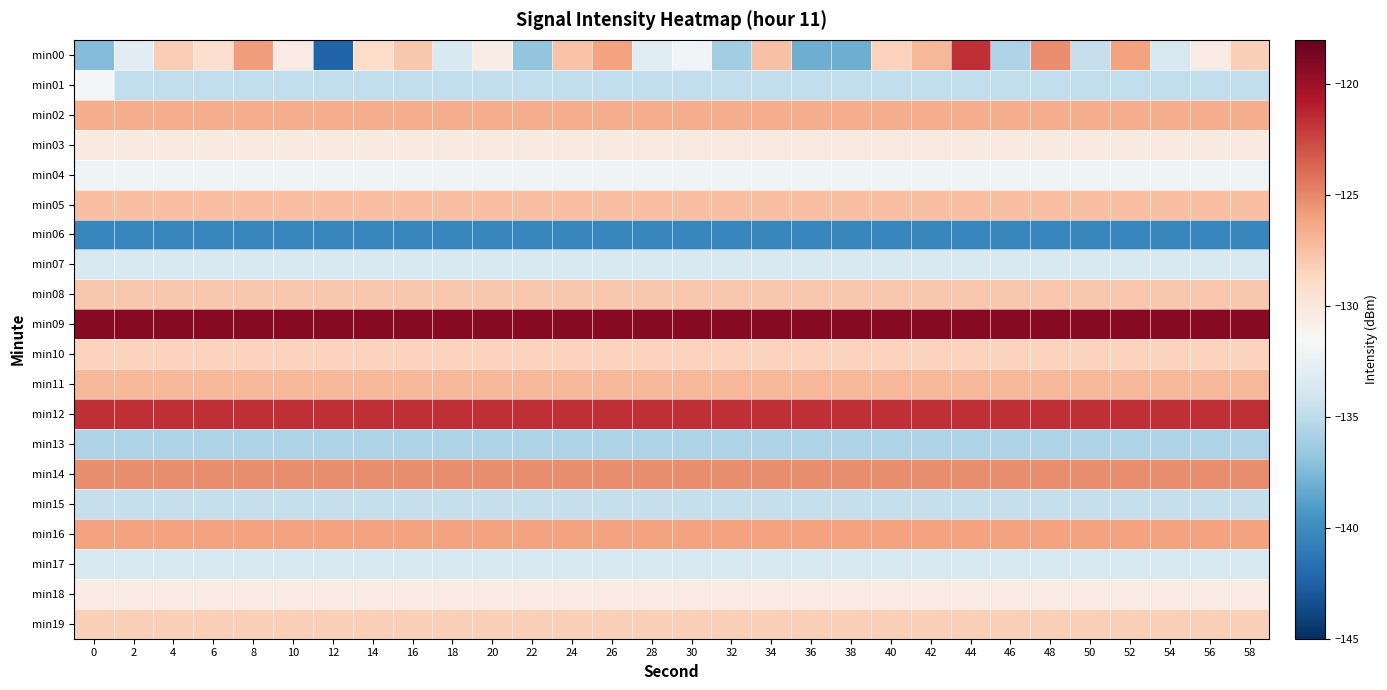

Reading left to right, list all the values displayed in this chart.

min00: 0=-137.3	2=-132.9	4=-128.2	6=-129.2	8=-125.9	10=-130.4	12=-142.3	14=-129.0	16=-127.9	18=-133.6	20=-130.5	22=-136.9	24=-127.7	26=-126.1	28=-133.1	30=-131.9	32=-136.2	34=-127.5	36=-138.1	38=-138.1	40=-128.4	42=-127.0	44=-121.7	46=-135.6	48=-125.2	50=-134.6	52=-126.0	54=-133.6	56=-130.4	58=-128.3
min01: 0=-131.7	2=-134.8	4=-134.8	6=-134.8	8=-134.8	10=-134.8	12=-134.8	14=-134.8	16=-134.8	18=-134.8	20=-134.8	22=-134.8	24=-134.8	26=-134.8	28=-134.8	30=-134.8	32=-134.8	34=-134.8	36=-134.8	38=-134.8	40=-134.8	42=-134.8	44=-134.8	46=-134.8	48=-134.8	50=-134.8	52=-134.8	54=-134.8	56=-134.8	58=-134.8
min02: 0=-126.6	2=-126.6	4=-126.6	6=-126.6	8=-126.6	10=-126.6	12=-126.6	14=-126.6	16=-126.6	18=-126.6	20=-126.6	22=-126.6	24=-126.6	26=-126.6	28=-126.6	30=-126.6	32=-126.6	34=-126.6	36=-126.6	38=-126.6	40=-126.6	42=-126.6	44=-126.6	46=-126.6	48=-126.6	50=-126.6	52=-126.6	54=-126.6	56=-126.6	58=-126.6
min03: 0=-130.3	2=-130.3	4=-130.3	6=-130.3	8=-130.3	10=-130.3	12=-130.3	14=-130.3	16=-130.3	18=-130.3	20=-130.3	22=-130.3	24=-130.3	26=-130.3	28=-130.3	30=-130.3	32=-130.3	34=-130.3	36=-130.3	38=-130.3	40=-130.3	42=-130.3	44=-130.3	46=-130.3	48=-130.3	50=-130.3	52=-130.3	54=-130.3	56=-130.3	58=-130.3
min04: 0=-132.0	2=-132.0	4=-132.0	6=-132.0	8=-132.0	10=-132.0	12=-132.0	14=-132.0	16=-132.0	18=-132.0	20=-132.0	22=-132.0	24=-132.0	26=-132.0	28=-132.0	30=-132.0	32=-132.0	34=-132.0	36=-132.0	38=-132.0	40=-132.0	42=-132.0	44=-132.0	46=-132.0	48=-132.0	50=-132.0	52=-132.0	54=-132.0	56=-132.0	58=-132.0
min05: 0=-127.5	2=-127.5	4=-127.5	6=-127.5	8=-127.5	10=-127.5	12=-127.5	14=-127.5	16=-127.5	18=-127.5	20=-127.5	22=-127.5	24=-127.5	26=-127.5	28=-127.5	30=-127.5	32=-127.5	34=-127.5	36=-127.5	38=-127.5	40=-127.5	42=-127.5	44=-127.5	46=-127.5	48=-127.5	50=-127.5	52=-127.5	54=-127.5	56=-127.5	58=-127.5
min06: 0=-140.3	2=-140.3	4=-140.3	6=-140.3	8=-140.3	10=-140.3	12=-140.3	14=-140.3	16=-140.3	18=-140.3	20=-140.3	22=-140.3	24=-140.3	26=-140.3	28=-140.3	30=-140.3	32=-140.3	34=-140.3	36=-140.3	38=-140.3	40=-140.3	42=-140.3	44=-140.3	46=-140.3	48=-140.3	50=-140.3	52=-140.3	54=-140.3	56=-140.3	58=-140.3
min07: 0=-133.6	2=-133.6	4=-133.6	6=-133.6	8=-133.6	10=-133.6	12=-133.6	14=-133.6	16=-133.6	18=-133.6	20=-133.6	22=-133.6	24=-133.6	26=-133.6	28=-133.6	30=-133.6	32=-133.6	34=-133.6	36=-133.6	38=-133.6	40=-133.6	42=-133.6	44=-133.6	46=-133.6	48=-133.6	50=-133.6	52=-133.6	54=-133.6	56=-133.6	58=-133.6
min08: 0=-127.9	2=-127.9	4=-127.9	6=-127.9	8=-127.9	10=-127.9	12=-127.9	14=-127.9	16=-127.9	18=-127.9	20=-127.9	22=-127.9	24=-127.9	26=-127.9	28=-127.9	30=-127.9	32=-127.9	34=-127.9	36=-127.9	38=-127.9	40=-127.9	42=-127.9	44=-127.9	46=-127.9	48=-127.9	50=-127.9	52=-127.9	54=-127.9	56=-127.9	58=-127.9
min09: 0=-119.2	2=-119.2	4=-119.2	6=-119.2	8=-119.2	10=-119.2	12=-119.2	14=-119.2	16=-119.2	18=-119.2	20=-119.2	22=-119.2	24=-119.2	26=-119.2	28=-119.2	30=-119.2	32=-119.2	34=-119.2	36=-119.2	38=-119.2	40=-119.2	42=-119.2	44=-119.2	46=-119.2	48=-119.2	50=-119.2	52=-119.2	54=-119.2	56=-119.2	58=-119.2
min10: 0=-128.4	2=-128.4	4=-128.4	6=-128.4	8=-128.4	10=-128.4	12=-128.4	14=-128.4	16=-128.4	18=-128.4	20=-128.4	22=-128.4	24=-128.4	26=-128.4	28=-128.4	30=-128.4	32=-128.4	34=-128.4	36=-128.4	38=-128.4	40=-128.4	42=-128.4	44=-128.4	46=-128.4	48=-128.4	50=-128.4	52=-128.4	54=-128.4	56=-128.4	58=-128.4
min11: 0=-127.0	2=-127.0	4=-127.0	6=-127.0	8=-127.0	10=-127.0	12=-127.0	14=-127.0	16=-127.0	18=-127.0	20=-127.0	22=-127.0	24=-127.0	26=-127.0	28=-127.0	30=-127.0	32=-127.0	34=-127.0	36=-127.0	38=-127.0	40=-127.0	42=-127.0	44=-127.0	46=-127.0	48=-127.0	50=-127.0	52=-127.0	54=-127.0	56=-127.0	58=-127.0
min12: 0=-121.7	2=-121.7	4=-121.7	6=-121.7	8=-121.7	10=-121.7	12=-121.7	14=-121.7	16=-121.7	18=-121.7	20=-121.7	22=-121.7	24=-121.7	26=-121.7	28=-121.7	30=-121.7	32=-121.7	34=-121.7	36=-121.7	38=-121.7	40=-121.7	42=-121.7	44=-121.7	46=-121.7	48=-121.7	50=-121.7	52=-121.7	54=-121.7	56=-121.7	58=-121.7
min13: 0=-135.6	2=-135.6	4=-135.6	6=-135.6	8=-135.6	10=-135.6	12=-135.6	14=-135.6	16=-135.6	18=-135.6	20=-135.6	22=-135.6	24=-135.6	26=-135.6	28=-135.6	30=-135.6	32=-135.6	34=-135.6	36=-135.6	38=-135.6	40=-135.6	42=-135.6	44=-135.6	46=-135.6	48=-135.6	50=-135.6	52=-135.6	54=-135.6	56=-135.6	58=-135.6
min14: 0=-125.2	2=-125.2	4=-125.2	6=-125.2	8=-125.2	10=-125.2	12=-125.2	14=-125.2	16=-125.2	18=-125.2	20=-125.2	22=-125.2	24=-125.2	26=-125.2	28=-125.2	30=-125.2	32=-125.2	34=-125.2	36=-125.2	38=-125.2	40=-125.2	42=-125.2	44=-125.2	46=-125.2	48=-125.2	50=-125.2	52=-125.2	54=-125.2	56=-125.2	58=-125.2
min15: 0=-134.6	2=-134.6	4=-134.6	6=-134.6	8=-134.6	10=-134.6	12=-134.6	14=-134.6	16=-134.6	18=-134.6	20=-134.6	22=-134.6	24=-134.6	26=-134.6	28=-134.6	30=-134.6	32=-134.6	34=-134.6	36=-134.6	38=-134.6	40=-134.6	42=-134.6	44=-134.6	46=-134.6	48=-134.6	50=-134.6	52=-134.6	54=-134.6	56=-134.6	58=-134.6
min16: 0=-126.0	2=-126.0	4=-126.0	6=-126.0	8=-126.0	10=-126.0	12=-126.0	14=-126.0	16=-126.0	18=-126.0	20=-126.0	22=-126.0	24=-126.0	26=-126.0	28=-126.0	30=-126.0	32=-126.0	34=-126.0	36=-126.0	38=-126.0	40=-126.0	42=-126.0	44=-126.0	46=-126.0	48=-126.0	50=-126.0	52=-126.0	54=-126.0	56=-126.0	58=-126.0
min17: 0=-133.6	2=-133.6	4=-133.6	6=-133.6	8=-133.6	10=-133.6	12=-133.6	14=-133.6	16=-133.6	18=-133.6	20=-133.6	22=-133.6	24=-133.6	26=-133.6	28=-133.6	30=-133.6	32=-133.6	34=-133.6	36=-133.6	38=-133.6	40=-133.6	42=-133.6	44=-133.6	46=-133.6	48=-133.6	50=-133.6	52=-133.6	54=-133.6	56=-133.6	58=-133.6
min18: 0=-130.4	2=-130.4	4=-130.4	6=-130.4	8=-130.4	10=-130.4	12=-130.4	14=-130.4	16=-130.4	18=-130.4	20=-130.4	22=-130.4	24=-130.4	26=-130.4	28=-130.4	30=-130.4	32=-130.4	34=-130.4	36=-130.4	38=-130.4	40=-130.4	42=-130.4	44=-130.4	46=-130.4	48=-130.4	50=-130.4	52=-130.4	54=-130.4	56=-130.4	58=-130.4
min19: 0=-128.3	2=-128.3	4=-128.3	6=-128.3	8=-128.3	10=-128.3	12=-128.3	14=-128.3	16=-128.3	18=-128.3	20=-128.3	22=-128.3	24=-128.3	26=-128.3	28=-128.3	30=-128.3	32=-128.3	34=-128.3	36=-128.3	38=-128.3	40=-128.3	42=-128.3	44=-128.3	46=-128.3	48=-128.3	50=-128.3	52=-128.3	54=-128.3	56=-128.3	58=-128.3